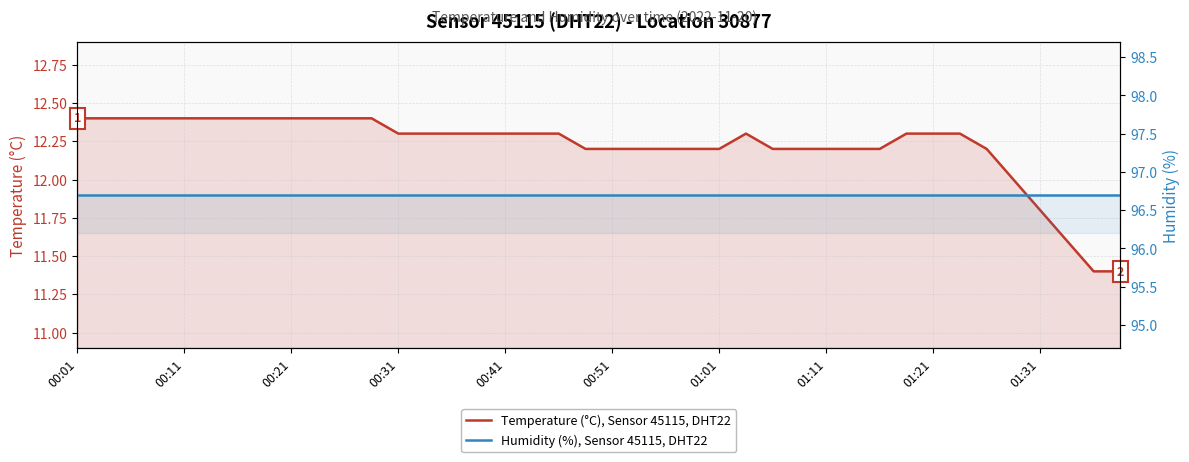

In Temperature (°C), Sensor 45115, DHT22, how many points are higher than both neighbors (excluding endpoints)?

1